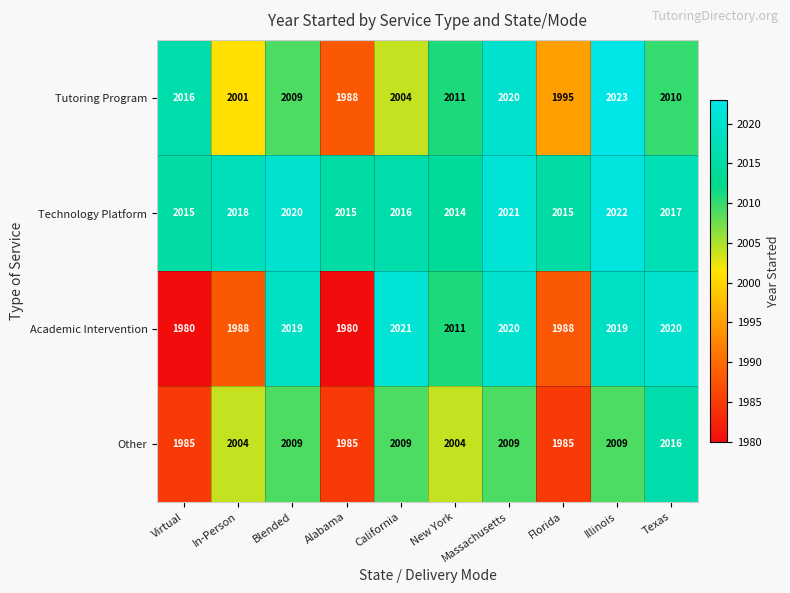

Rank the series by their maximum value, from lowest to highest.

Other, Academic Intervention, Technology Platform, Tutoring Program